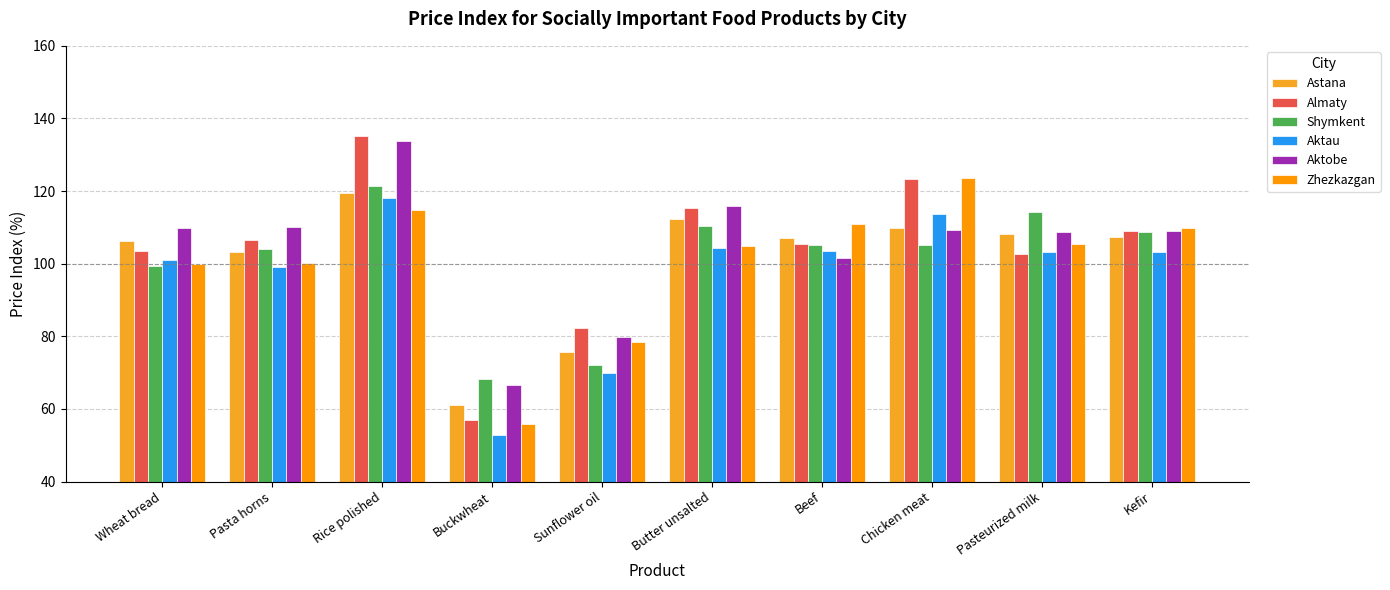

How many groups of bars are there?

10